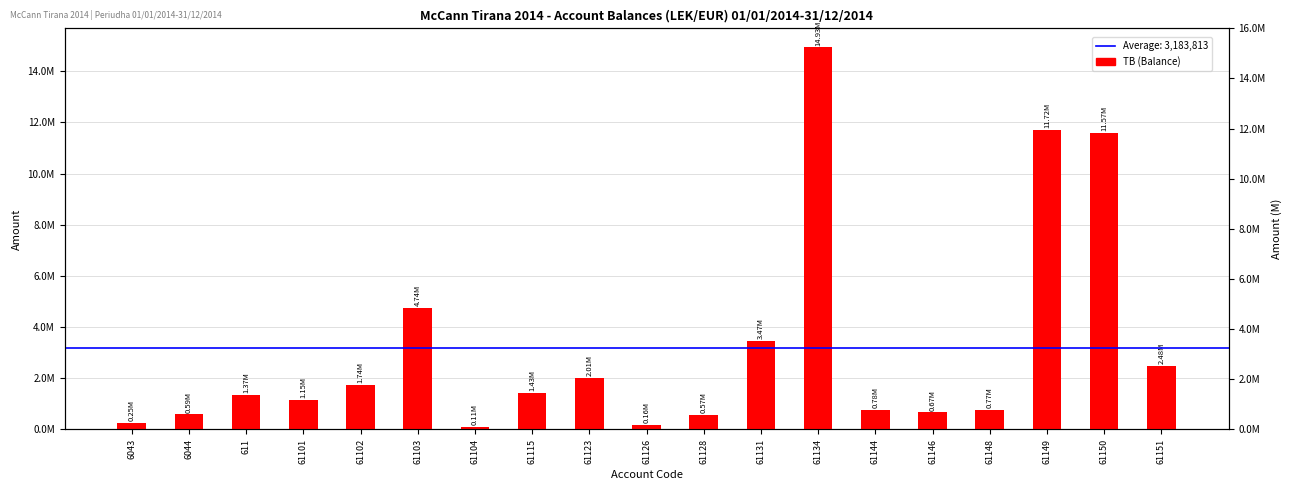

The value at 6044 is 185472.5. True or false?

False